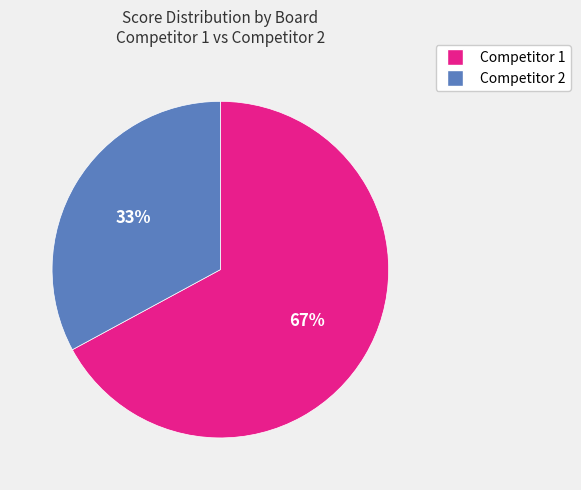

How many slices are in this pie chart?

2